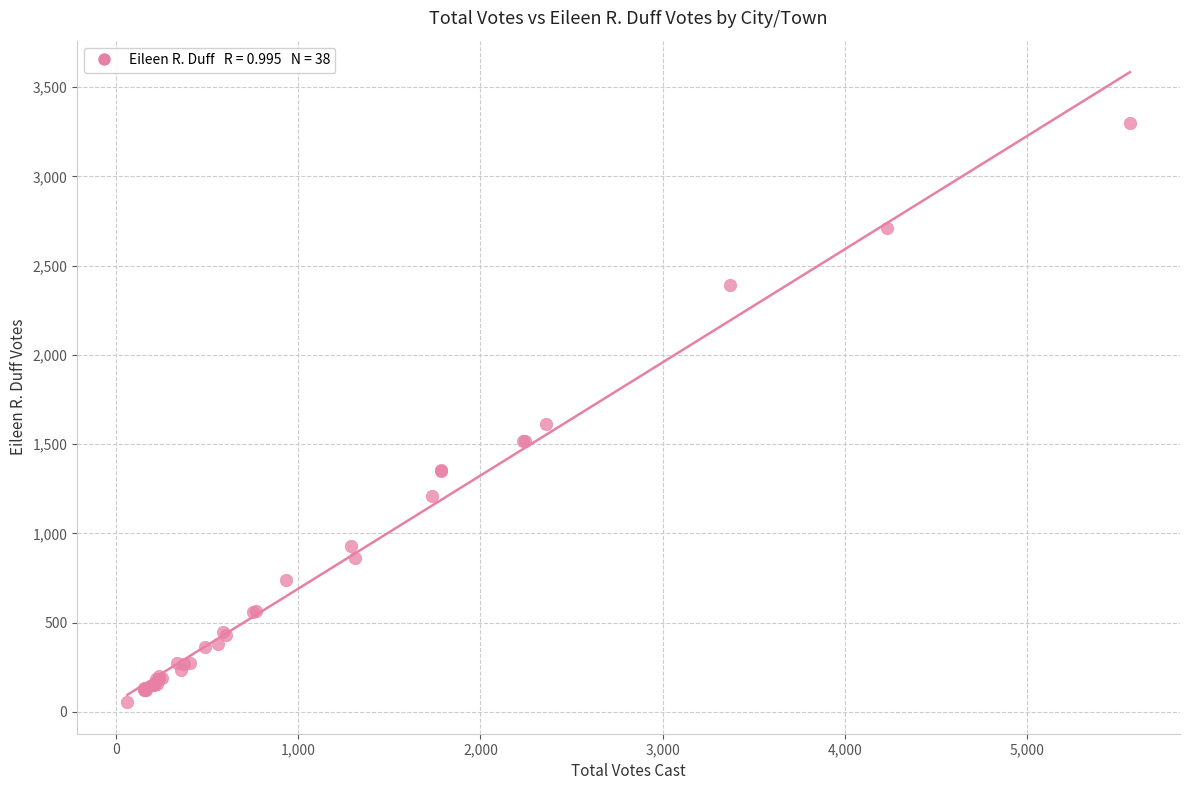

What Y value in the scatter plot is closest to 1675?

1613